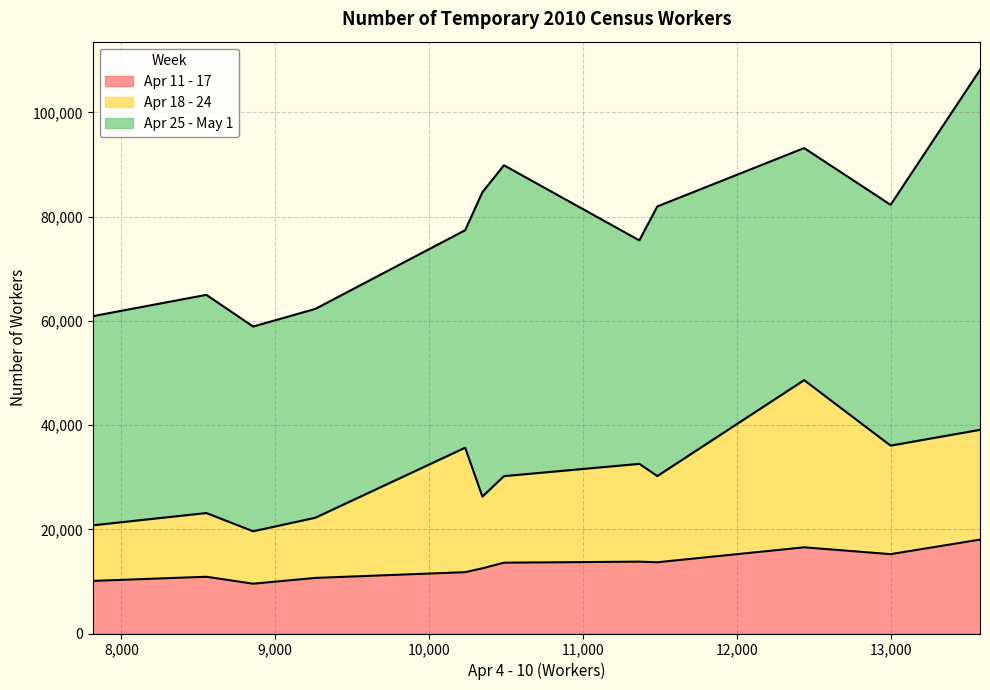

True or false: Apr 25 - May 1 and Apr 18 - 24 intersect in this chart.

False